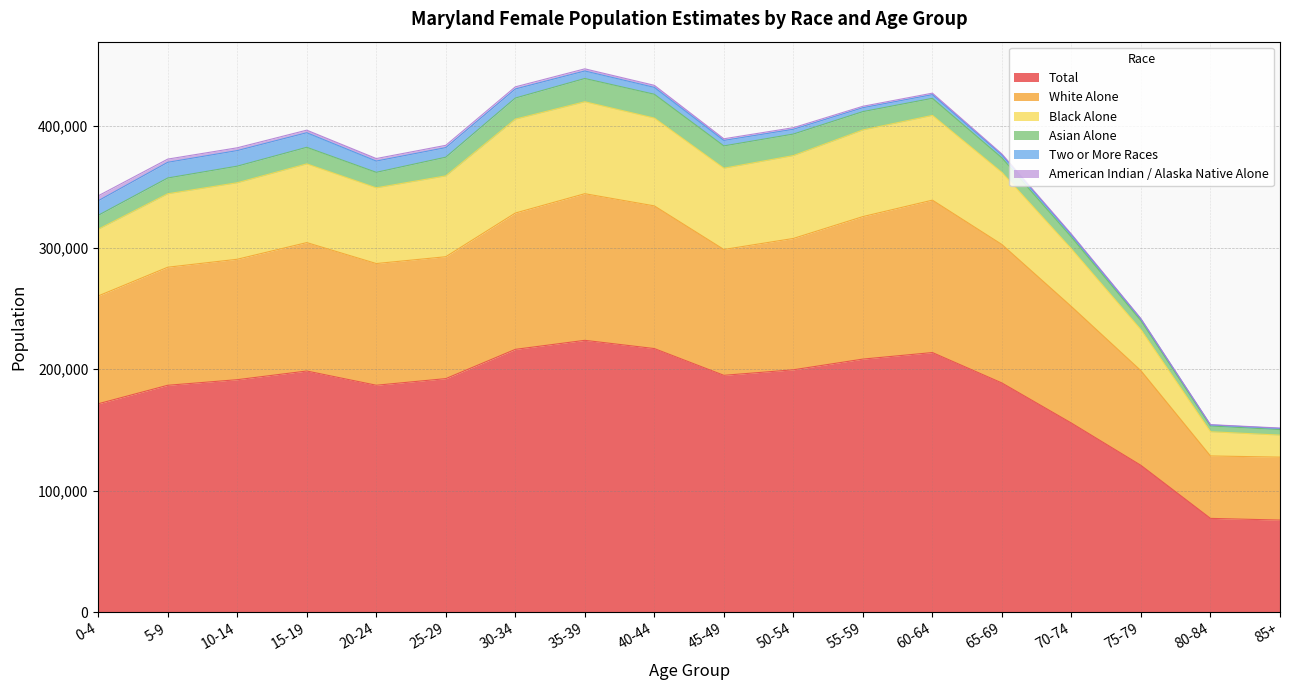

What is the maximum value for Total?

223713